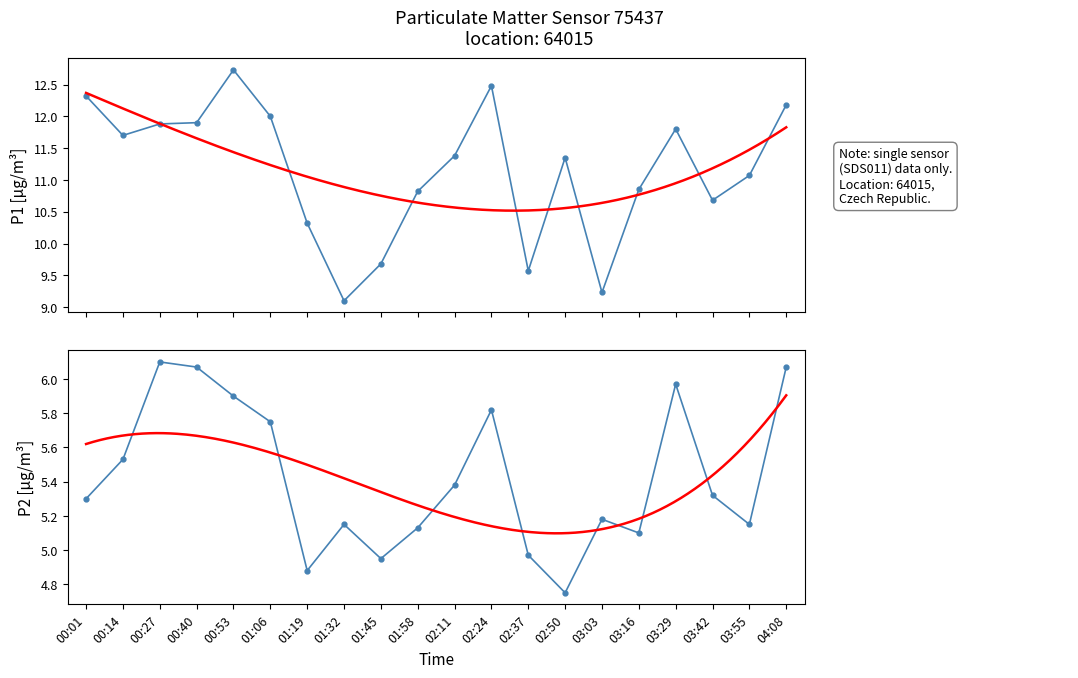

What is the value of the P2 point at the 14th from the left?

4.8